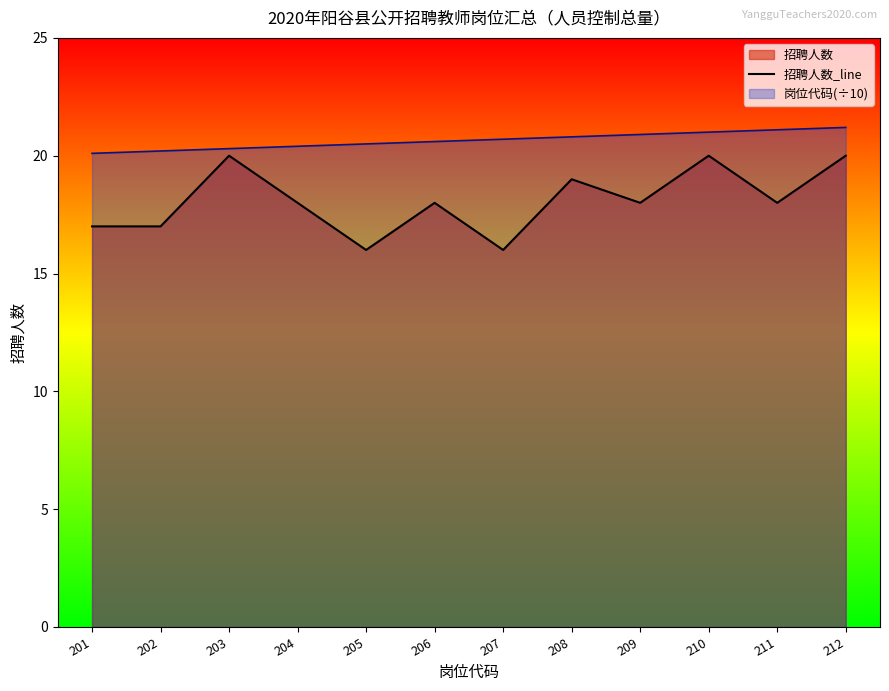

Reading right to left, transcribe all the data shown in this chart.

20	18	20	18	19	16	18	16	18	20	17	17